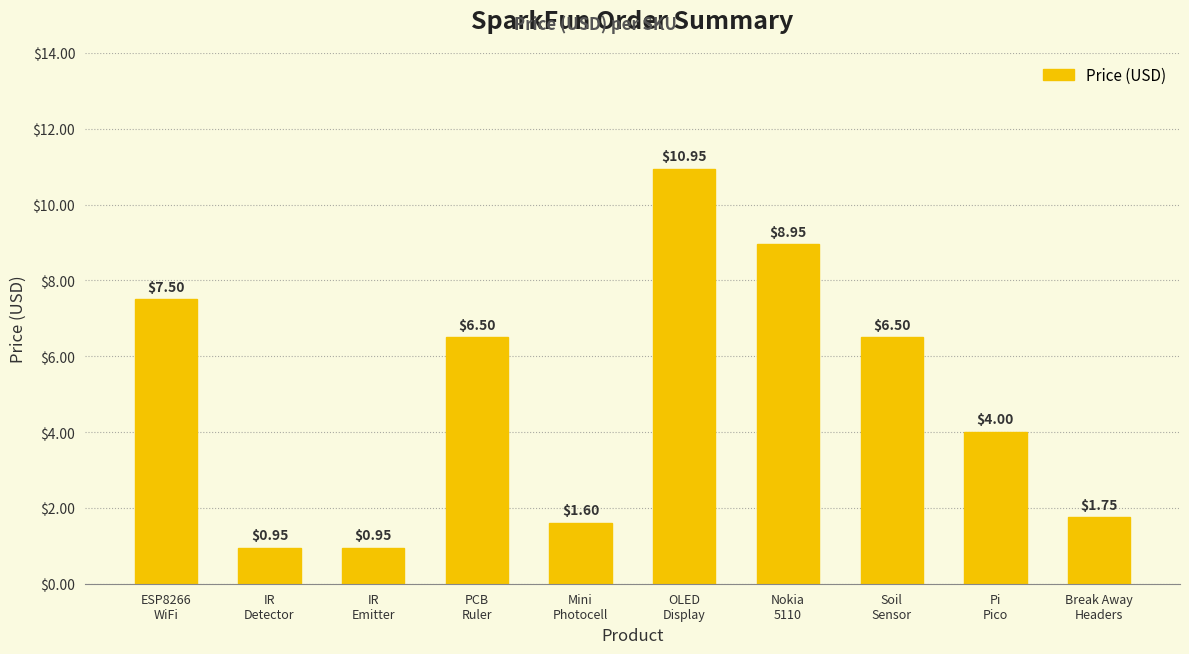

Between Soil
Sensor and OLED
Display, which is larger?

OLED
Display